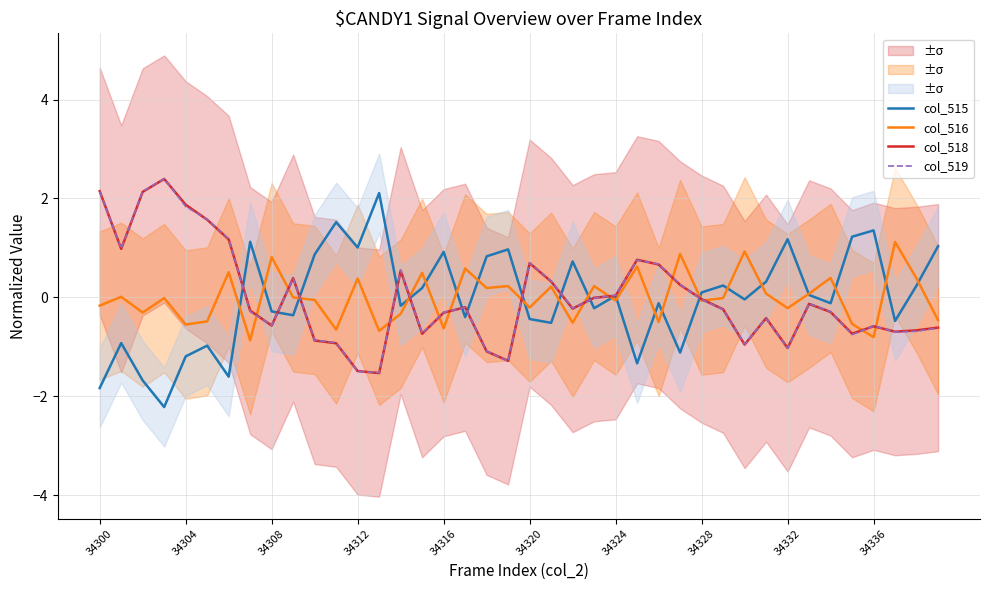

At which label does col_519 first exceed 0?

34300